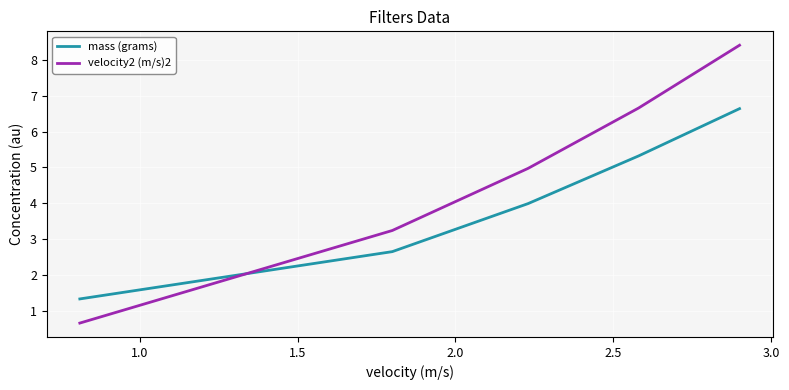

Which series has the largest total across all categories?

velocity2 (m/s)2